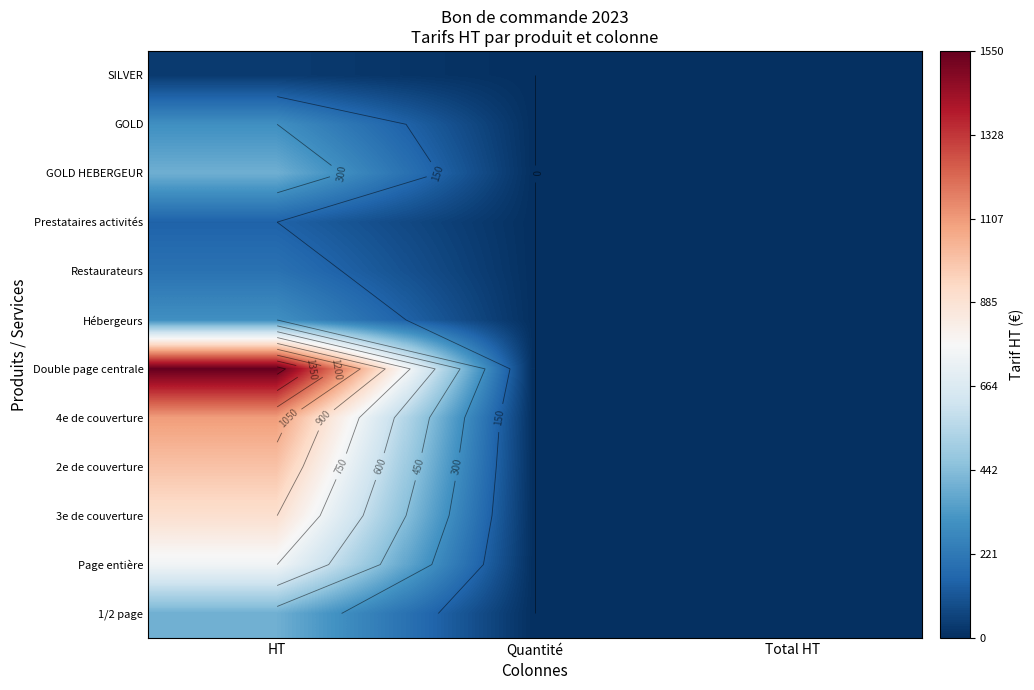

The Double page centrale series shows 0 at Total HT. True or false?

True